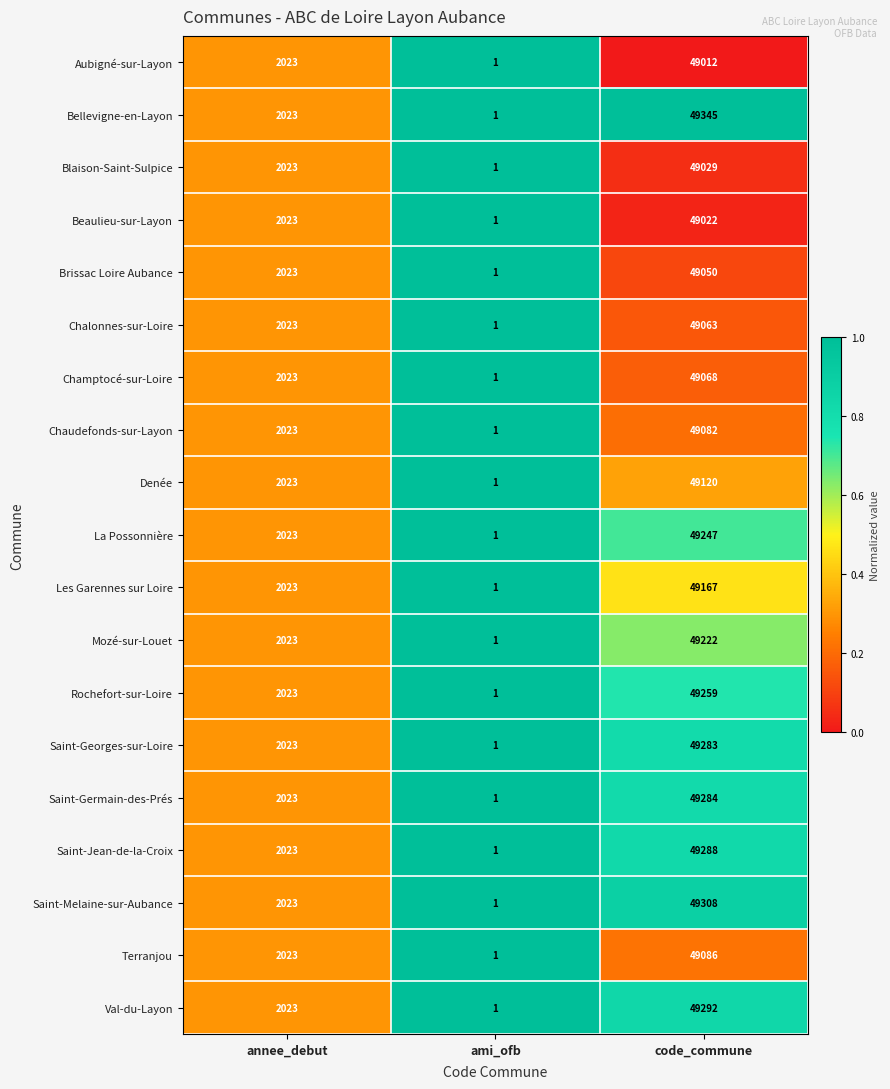

Read the Les Garennes sur Loire value at annee_debut, to the nearest 10.

2020